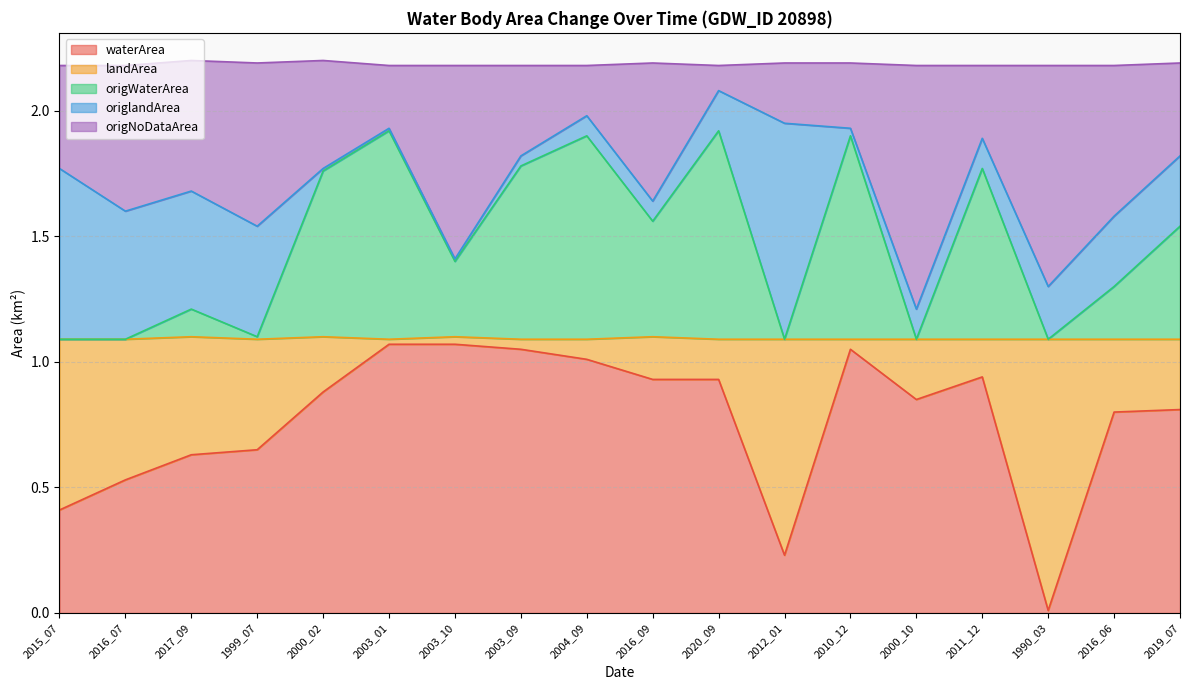

The value of waterArea at 2000_02 is 0.9. True or false?

True